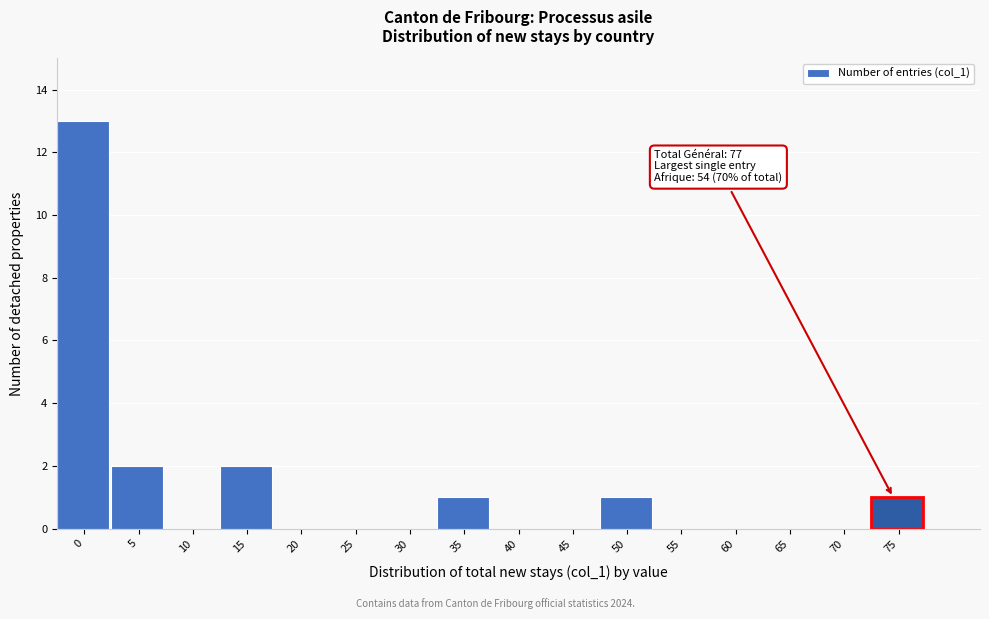

Reading left to right, extract all data points from this chart.

0=13	5=2	10=0	15=2	20=0	25=0	30=0	35=1	40=0	45=0	50=1	55=0	60=0	65=0	70=0	75=1